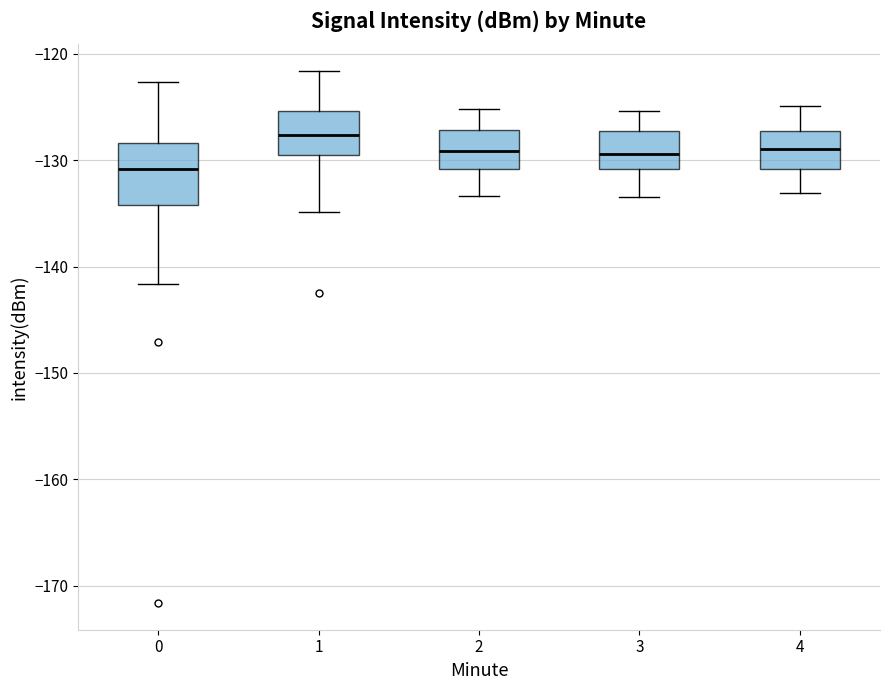

Where is the lower edge of the box at x = 4 on the y-axis? The values are not printed on the chart, so give them approximately, as read against the axis.

-131